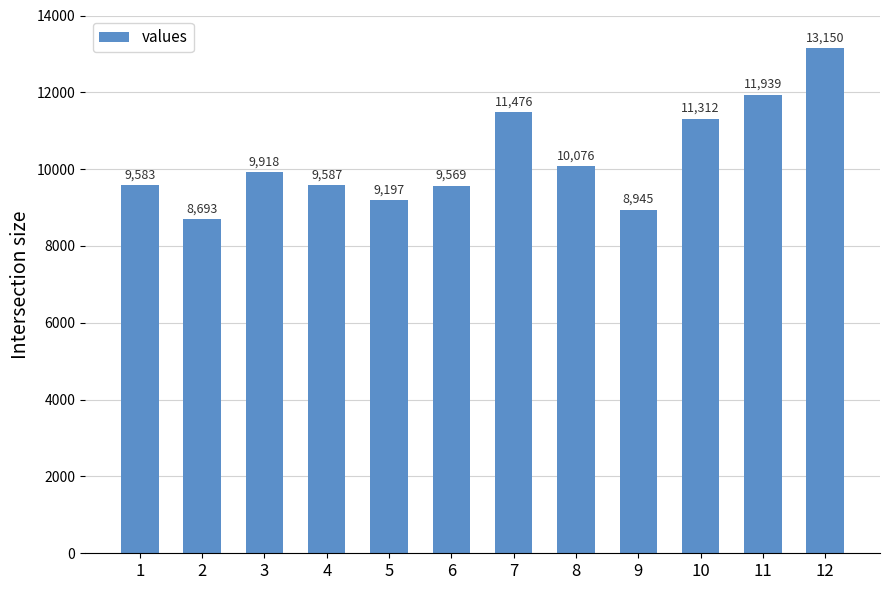

What is the minimum value shown in the chart?

8693